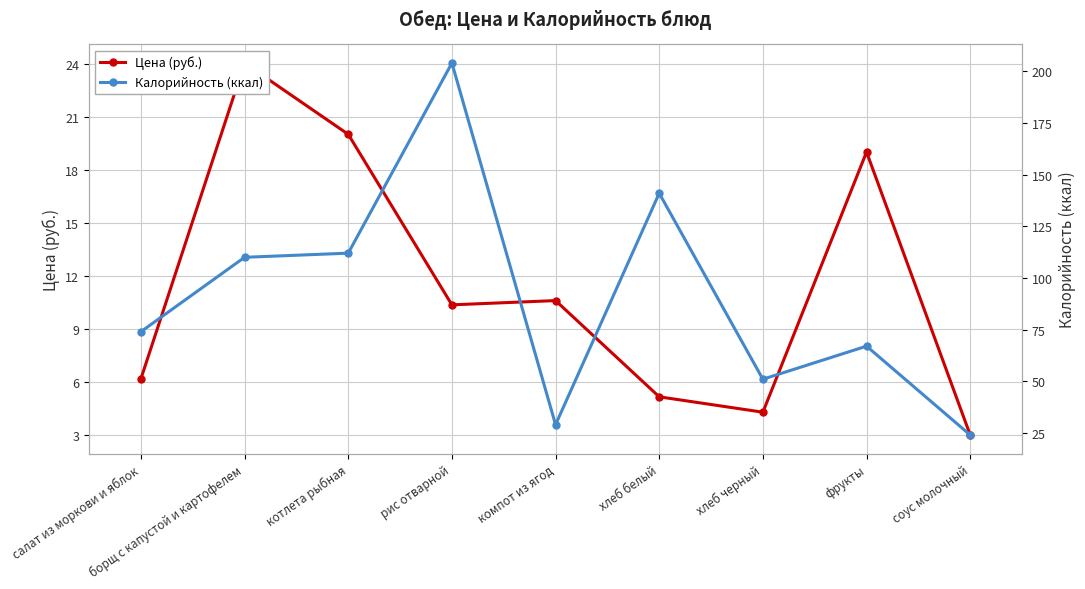

Reading left to right, list all the values displayed in this chart.

Цена (руб.): 6.2	24.0	20.0	10.4	10.6	5.2	4.3	19.0	3.0
Калорийность (ккал): 74.0	110.0	112.0	204.0	29.0	141.0	51.0	67.0	24.0